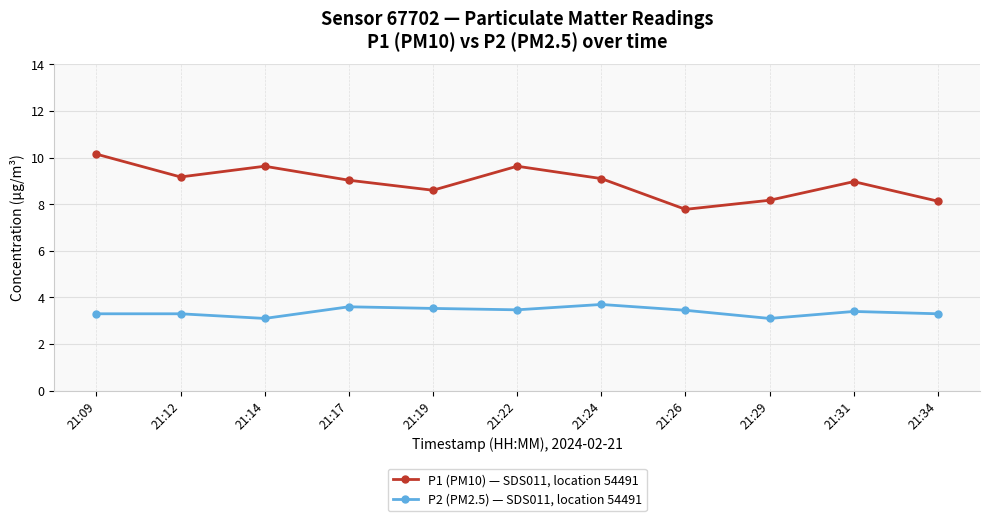

How many lines are shown in the chart?

2